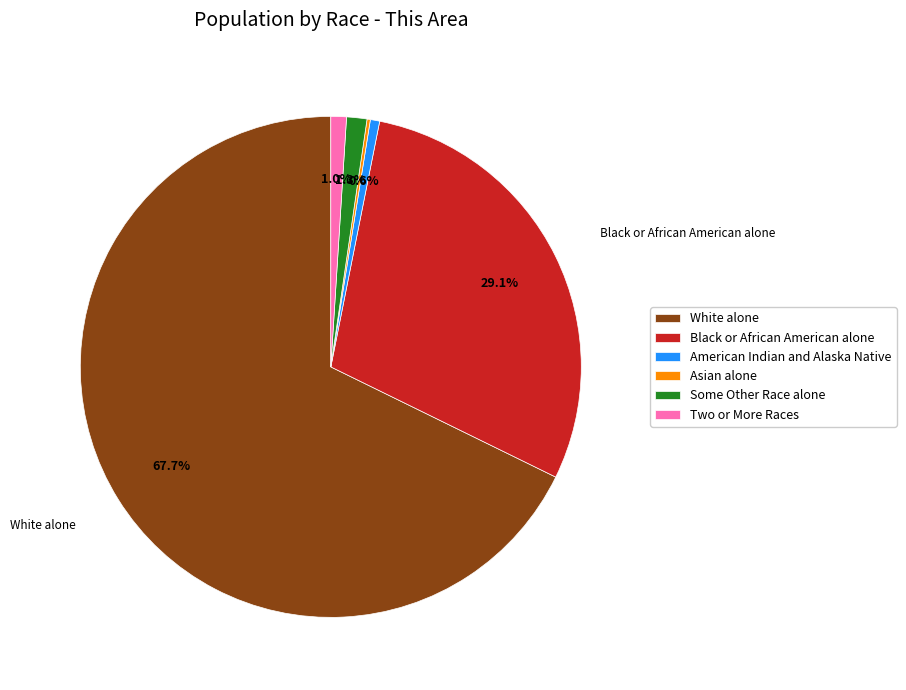

Is there a majority slice in this chart?

Yes